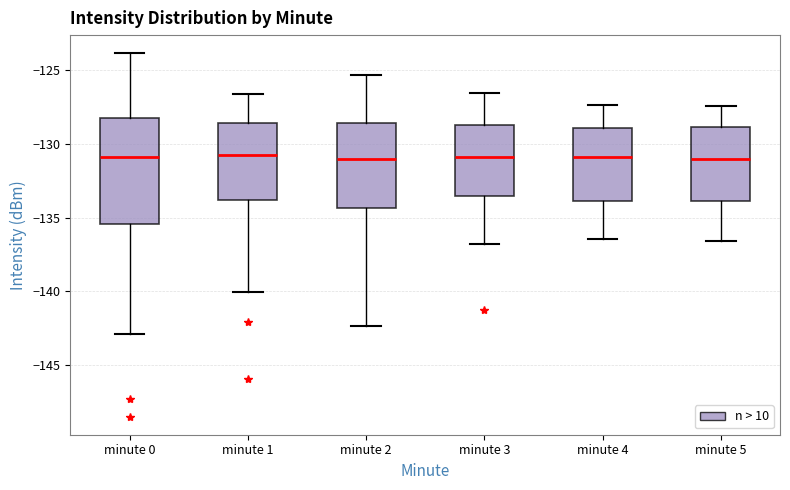

Where does the upper whisker of the box for minute 2 end on the y-axis? The values are not printed on the chart, so give them approximately, as read against the axis.

-125.5